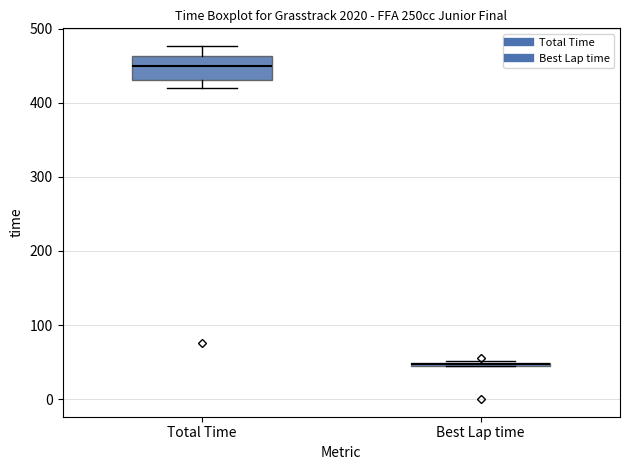

Where is the lower edge of the box for Best Lap time on the y-axis? The values are not printed on the chart, so give them approximately, as read against the axis.

40